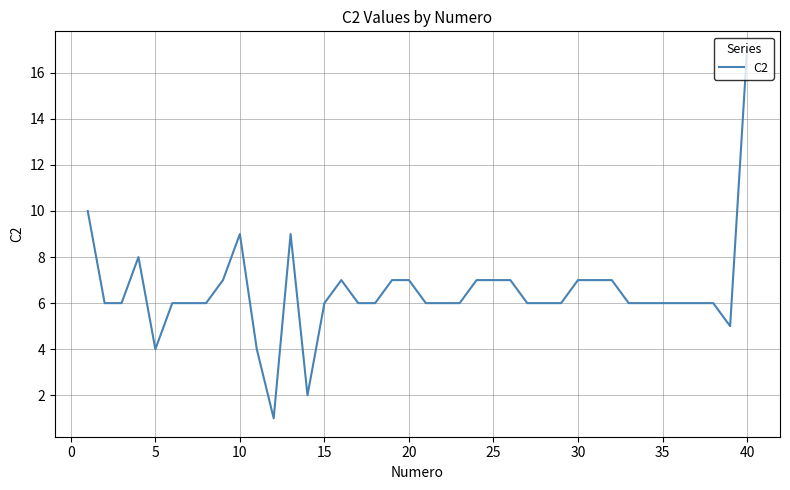

What is the average value?

6